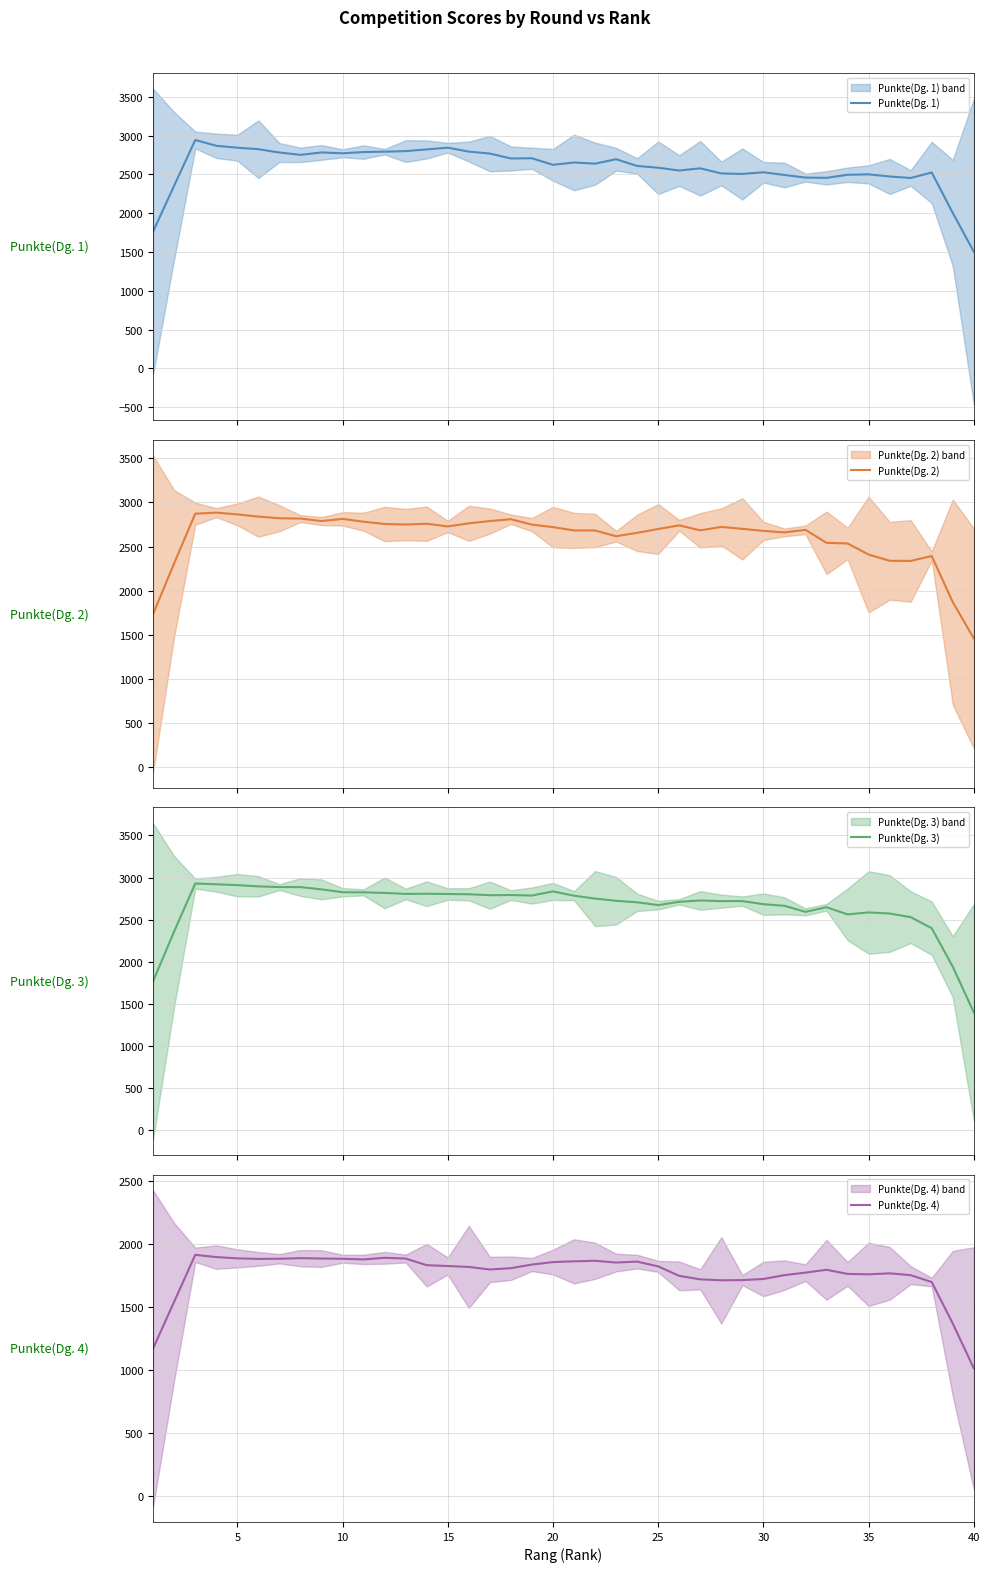

How many interior local valleys does the Punkte(Dg. 3) series have?

7